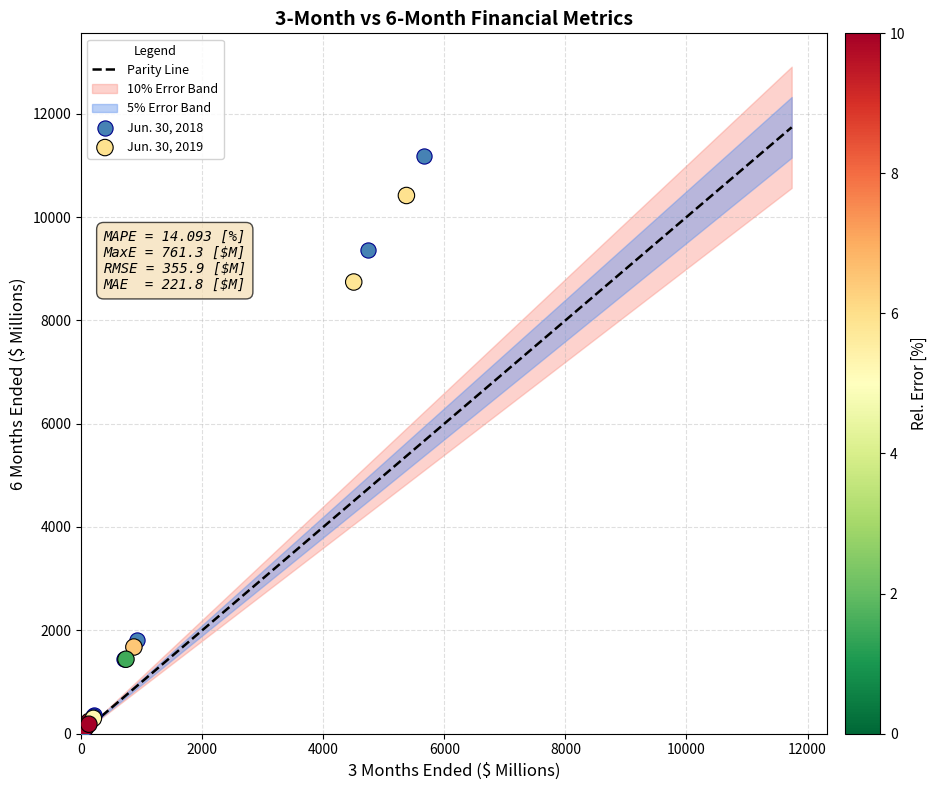

Which series reaches the maximum Y coordinate?

Jun. 30, 2018